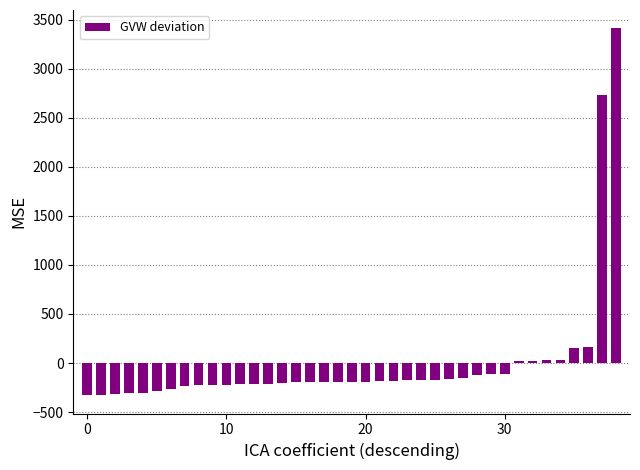

What is the value of the 30th bar from the left?

-112.6